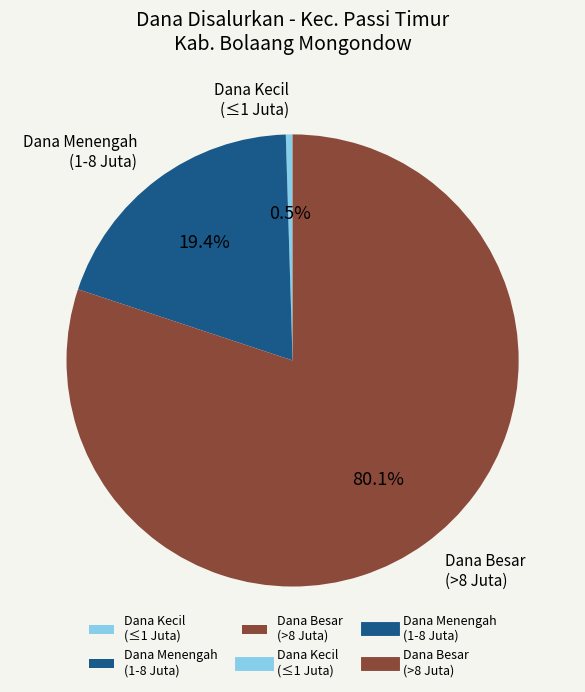

How many slices are in this pie chart?

3